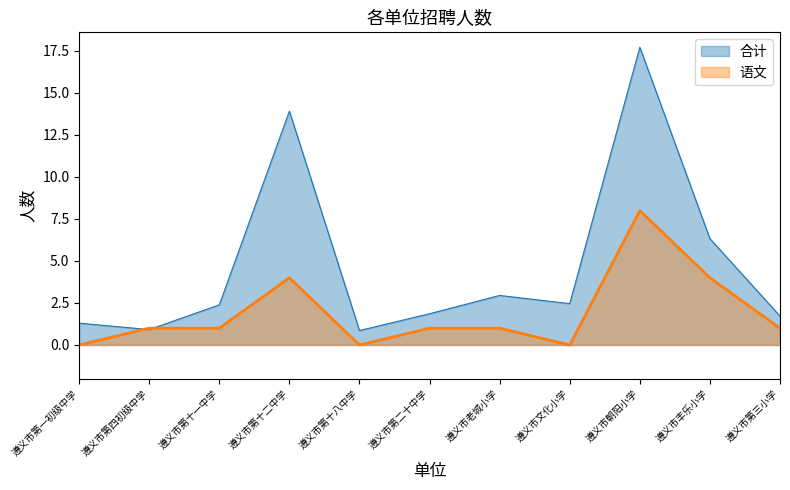

Does the chart display data point markers on the line(s)?

No